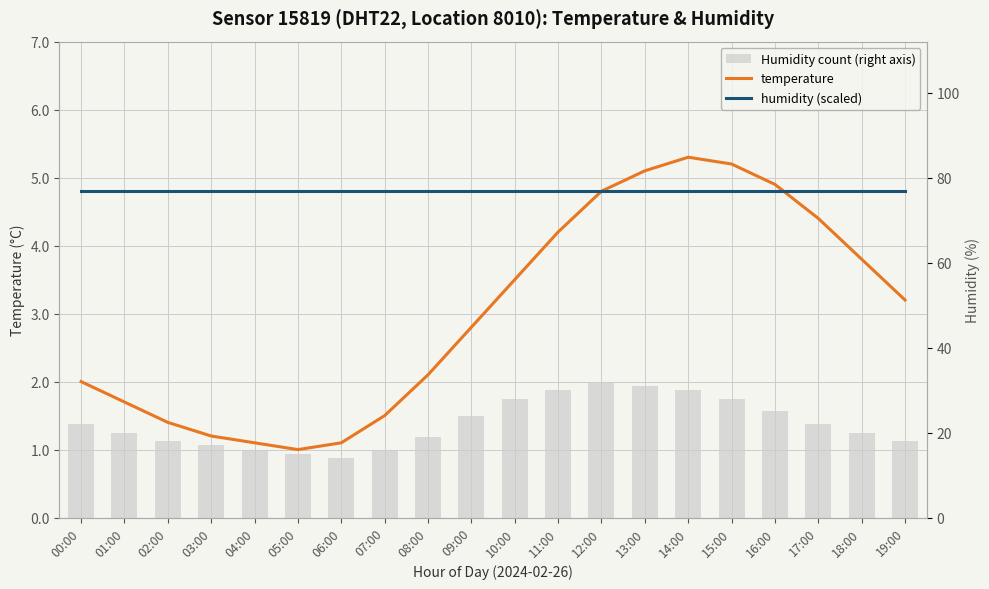

What is the lowest value of the humidity (scaled) series?

4.8